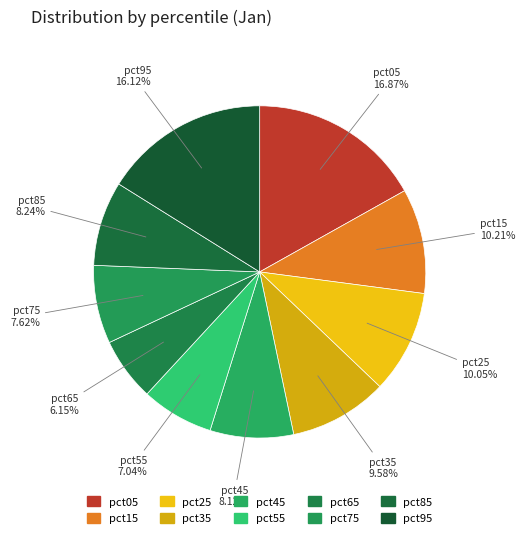

What is the largest slice in the pie chart?

pct05